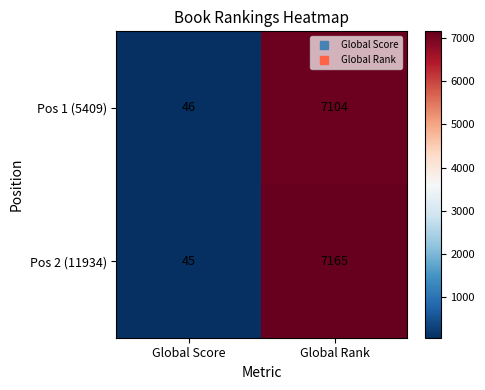

Which series has the largest total across all categories?

Pos 2 (11934)